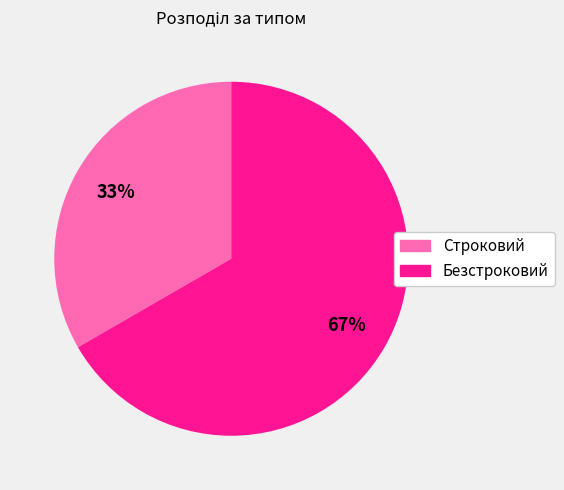

To the nearest percent, what is the average slice percentage?

50%